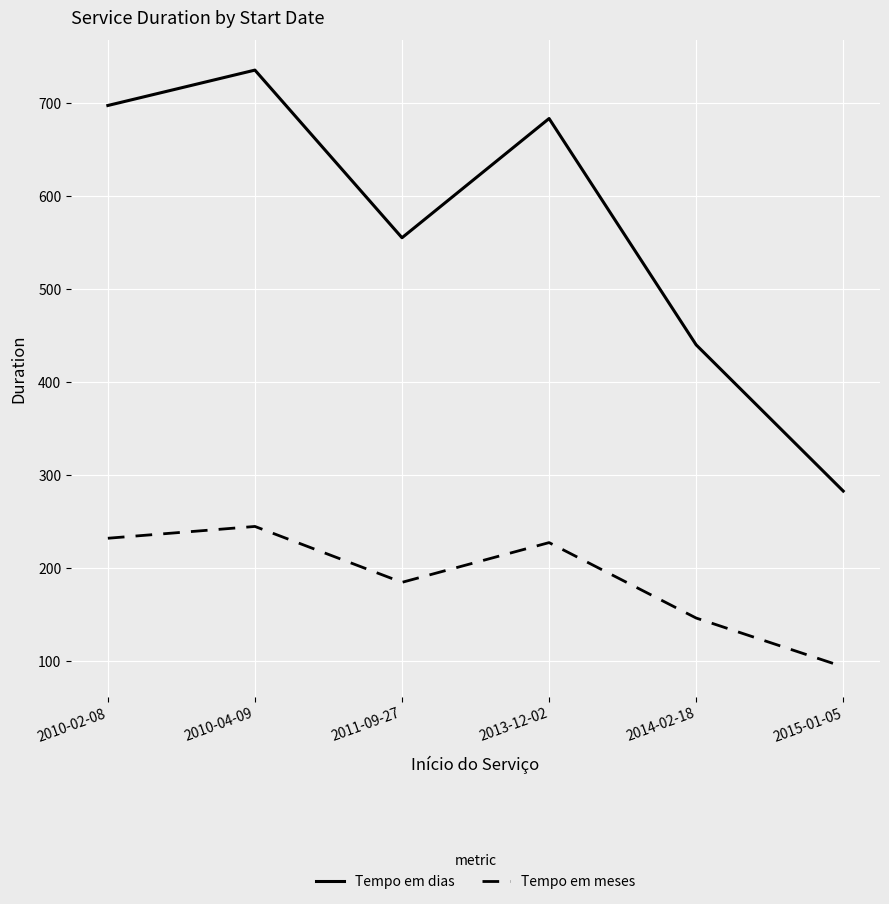

The Tempo em meses series shows 153.7 at 2015-01-05. True or false?

False